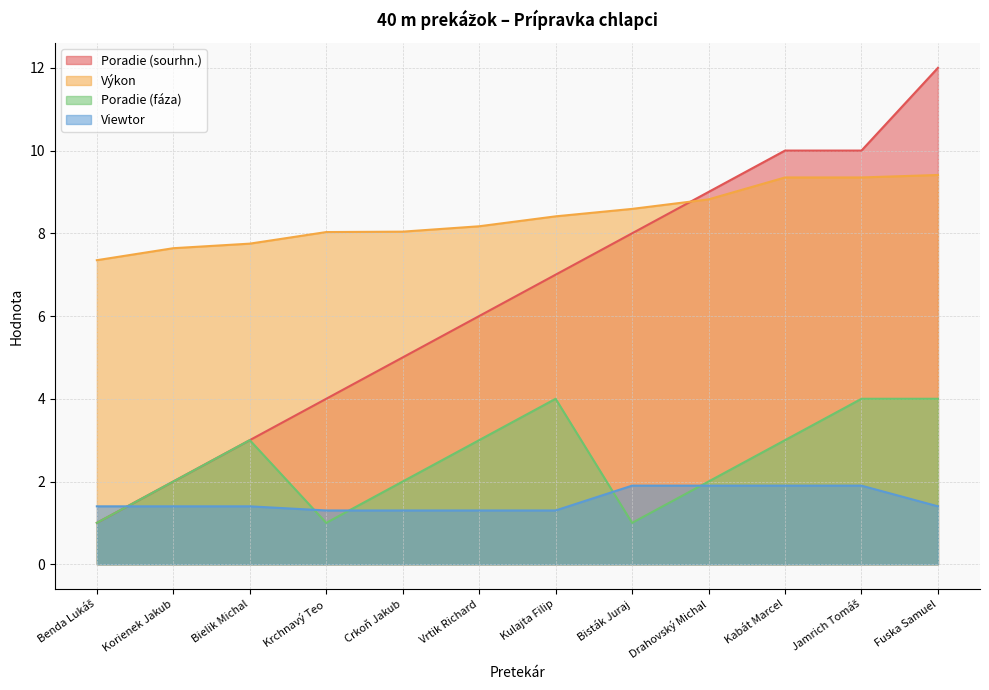

At which label does Poradie (sourhn.) reach its minimum?

Benda Lukáš